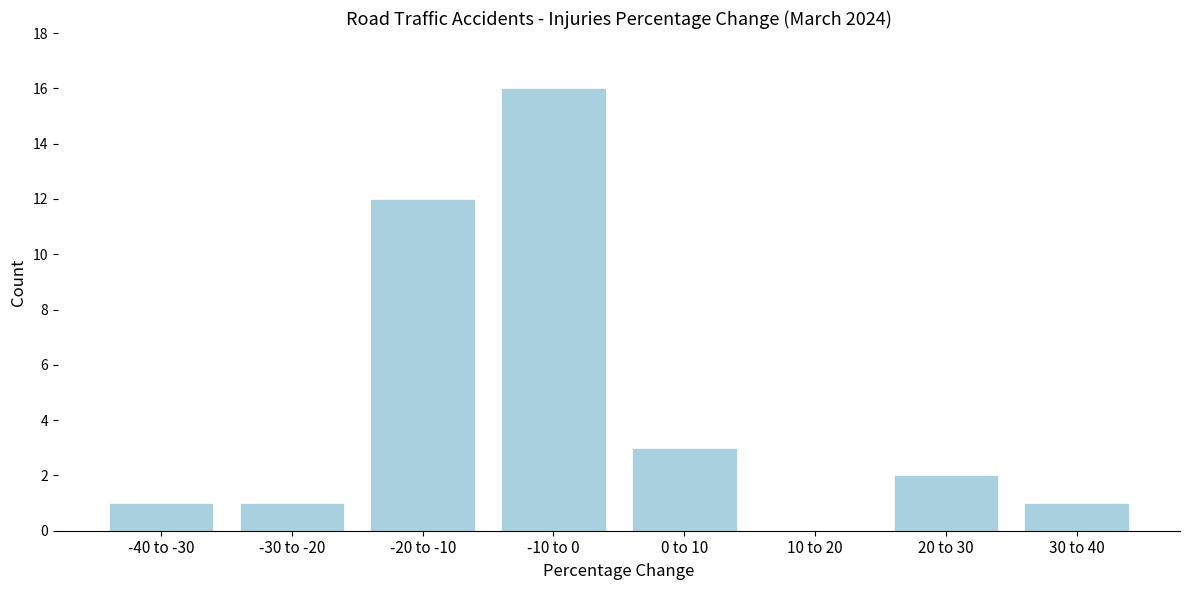

Reading left to right, extract all data points from this chart.

-40 to -30=1	-30 to -20=1	-20 to -10=12	-10 to 0=16	0 to 10=3	10 to 20=0	20 to 30=2	30 to 40=1